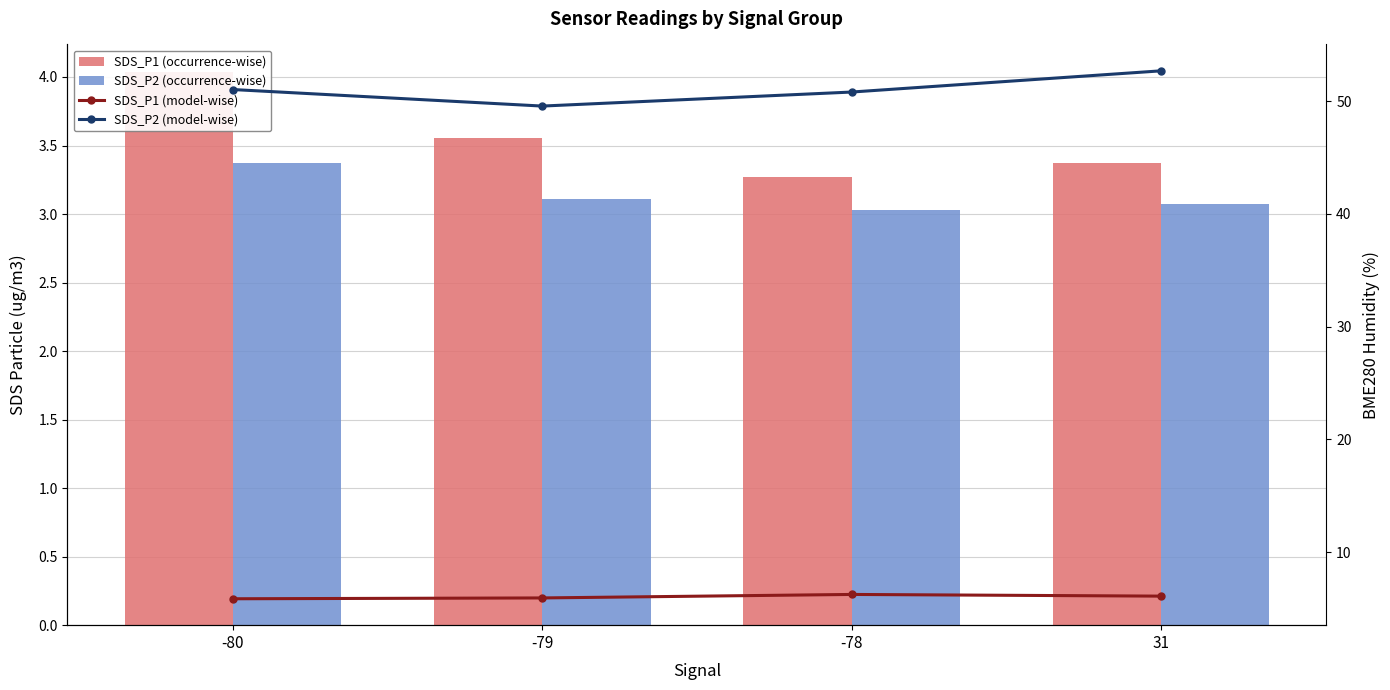

The SDS_P2 (model-wise) series shows 52.7 at 31. True or false?

True